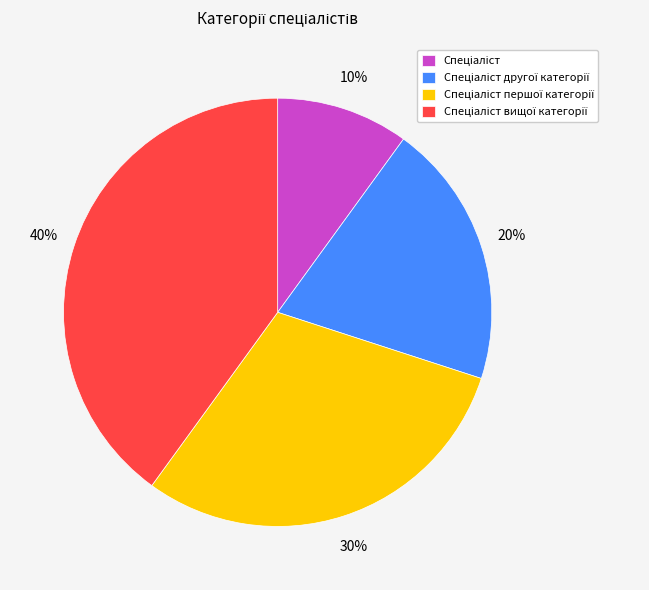

Count the number of slices in the pie.

4